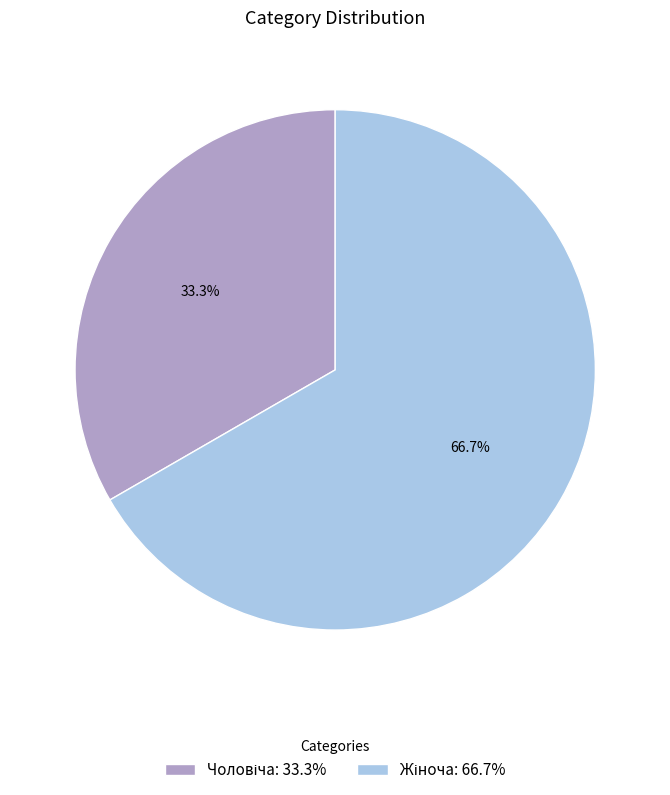

Is there any slice that represents more than half of the pie?

Yes